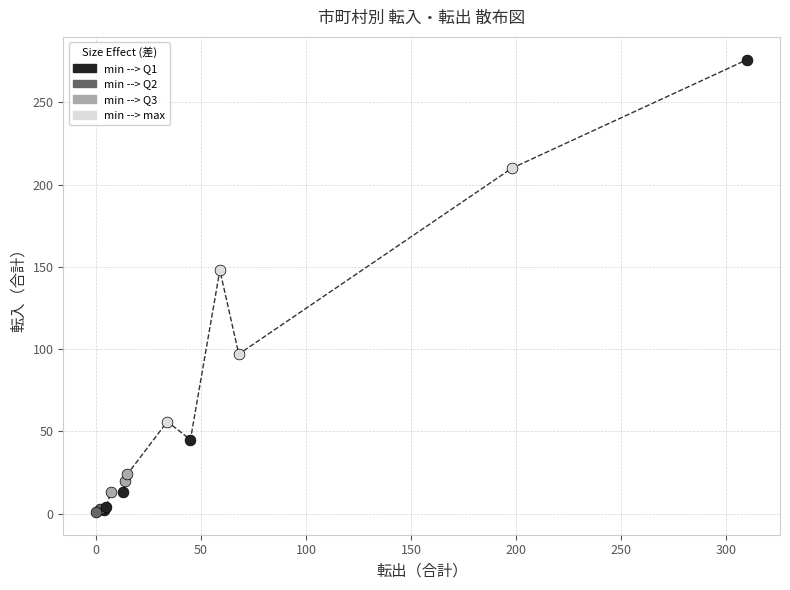

What is the average value?

65